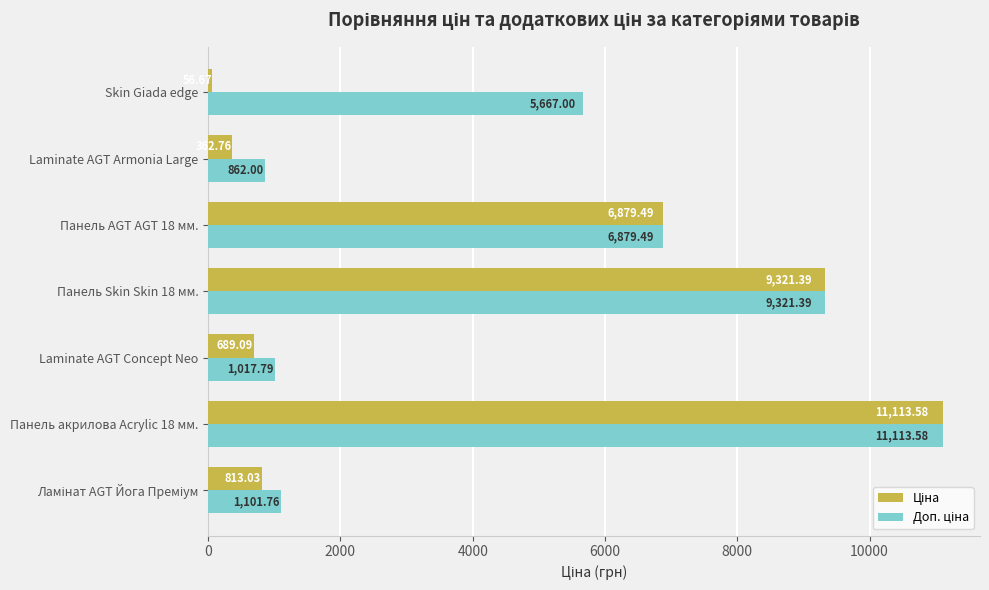

At which category is the sum across all series the highest?

Панель акрилова Acrylic 18 мм.